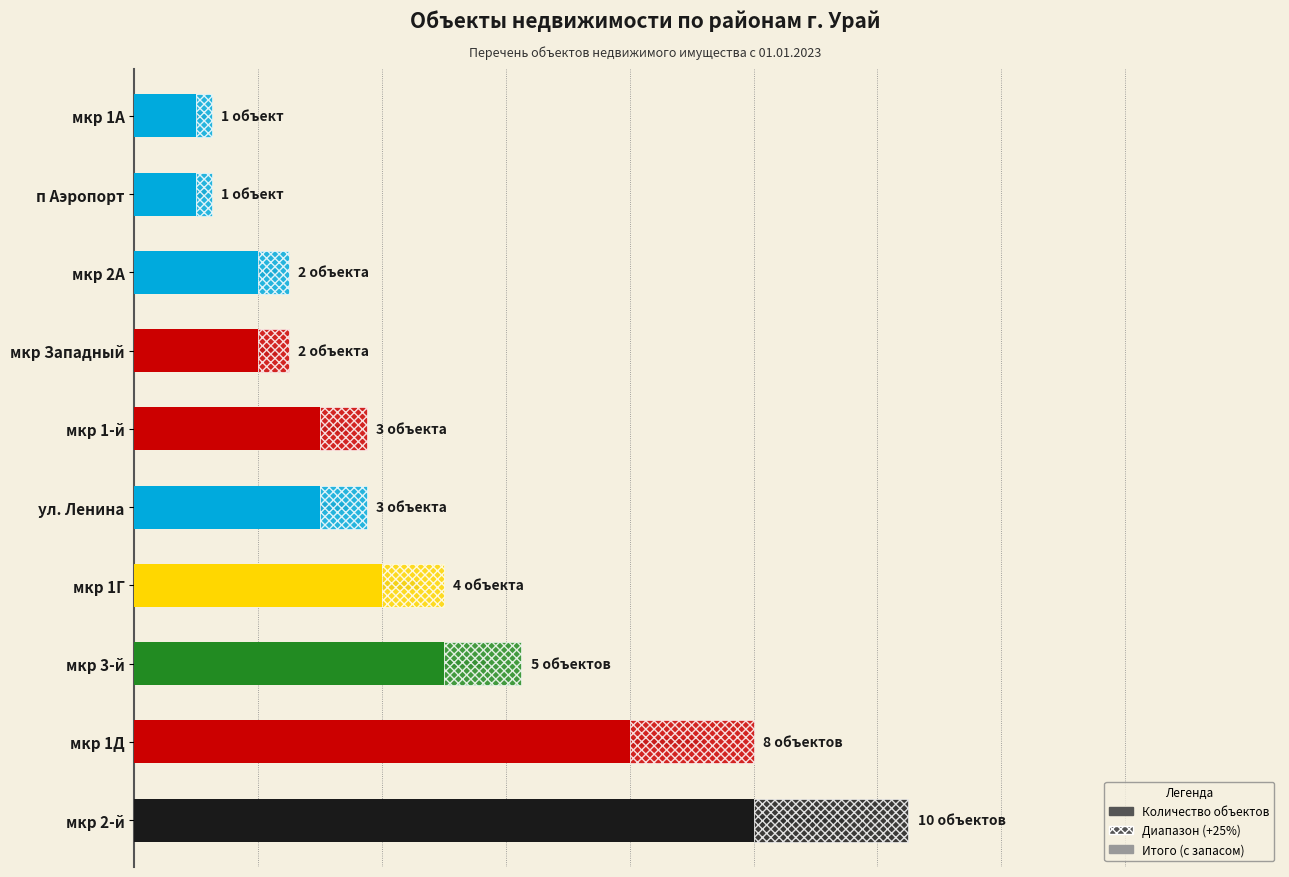

What is the difference between the maximum and minimum values?

9